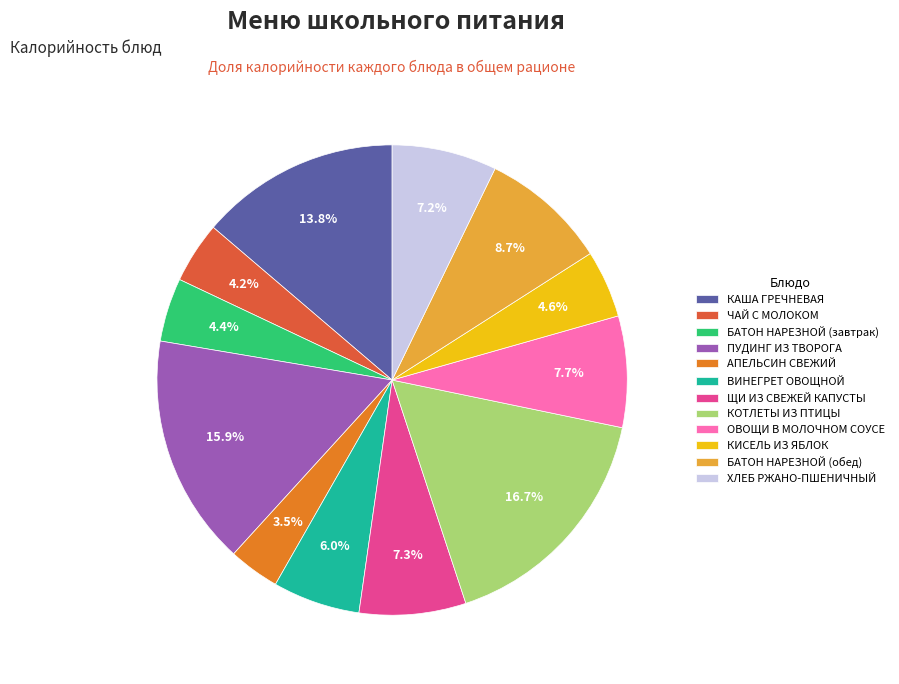

Between КИСЕЛЬ ИЗ ЯБЛОК and ПУДИНГ ИЗ ТВОРОГА, which is larger?

ПУДИНГ ИЗ ТВОРОГА